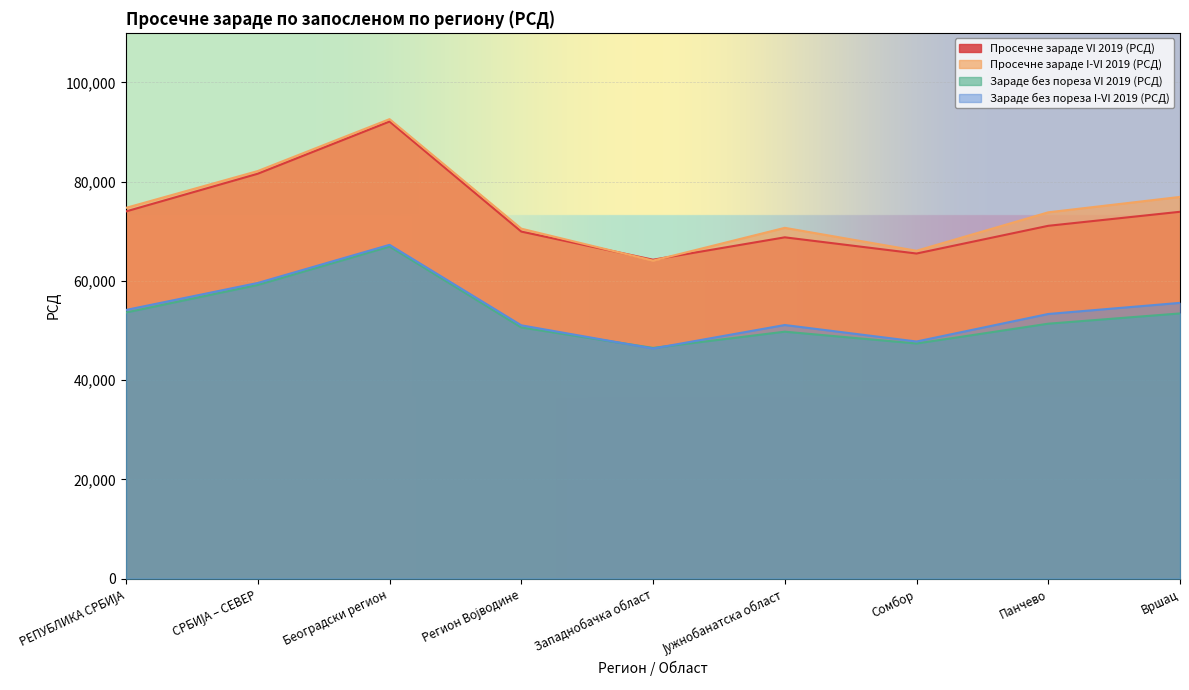

At how many categories does at least one series exceed 75489?

3